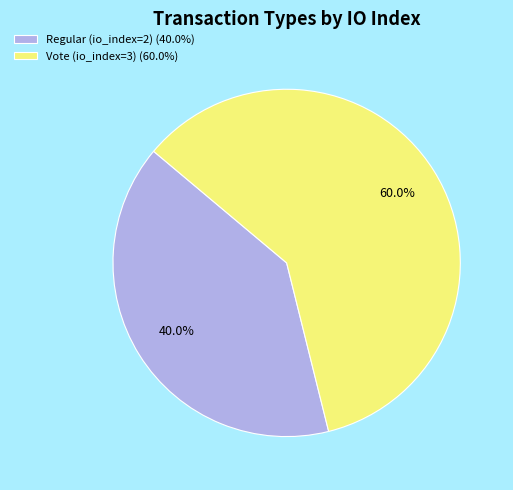

Is it true that Regular (io_index=2) is 40% of the pie?

True